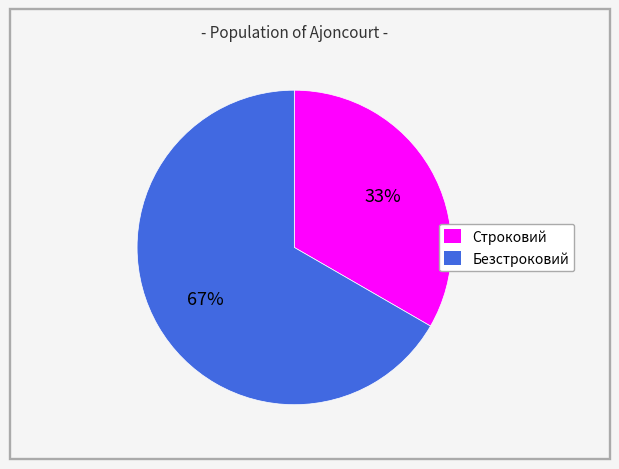

What is the smallest slice in the pie chart?

Строковий